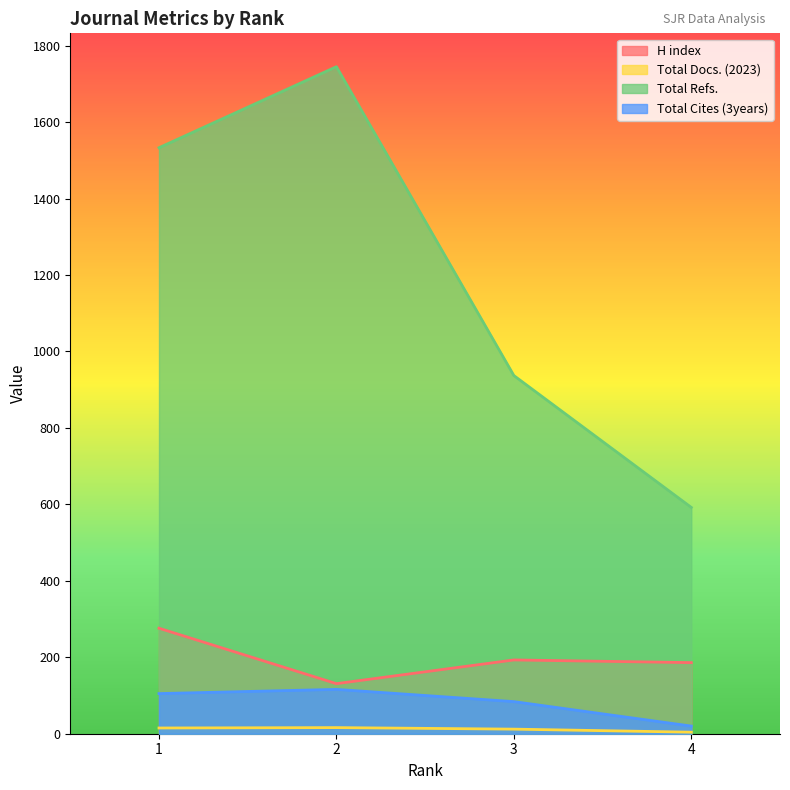

True or false: H index and Total Cites (3years) cross at least once.

False